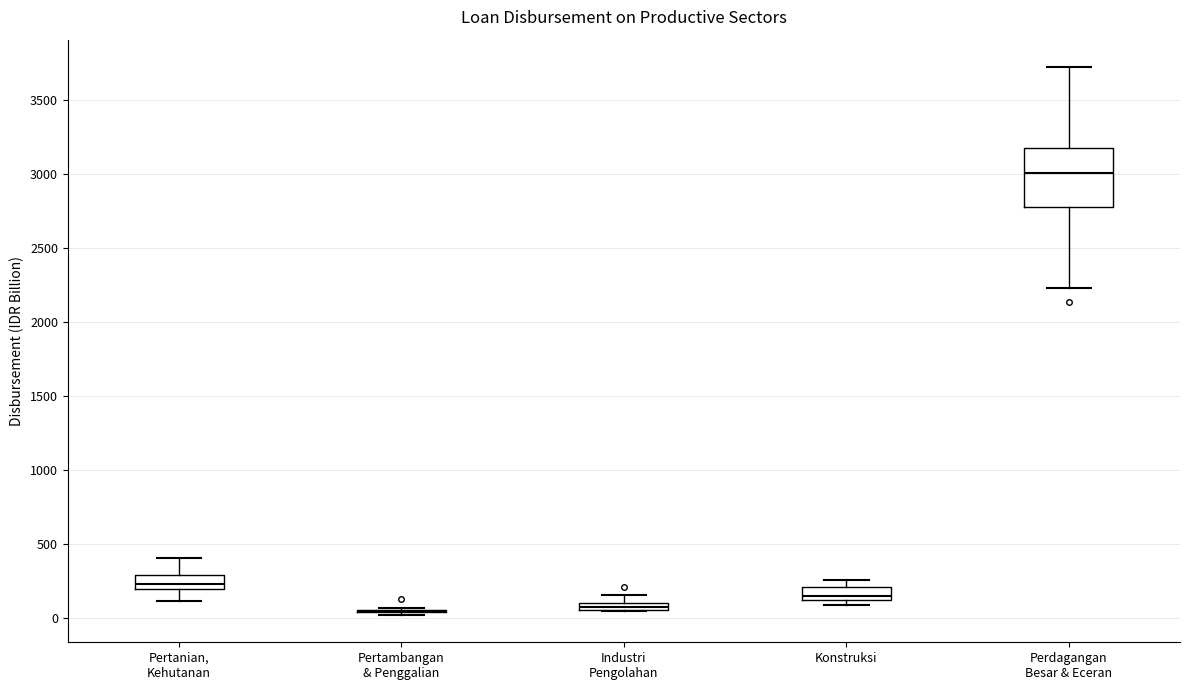

Where is the upper edge of the box for Konstruksi on the y-axis? The values are not printed on the chart, so give them approximately, as read against the axis.

200